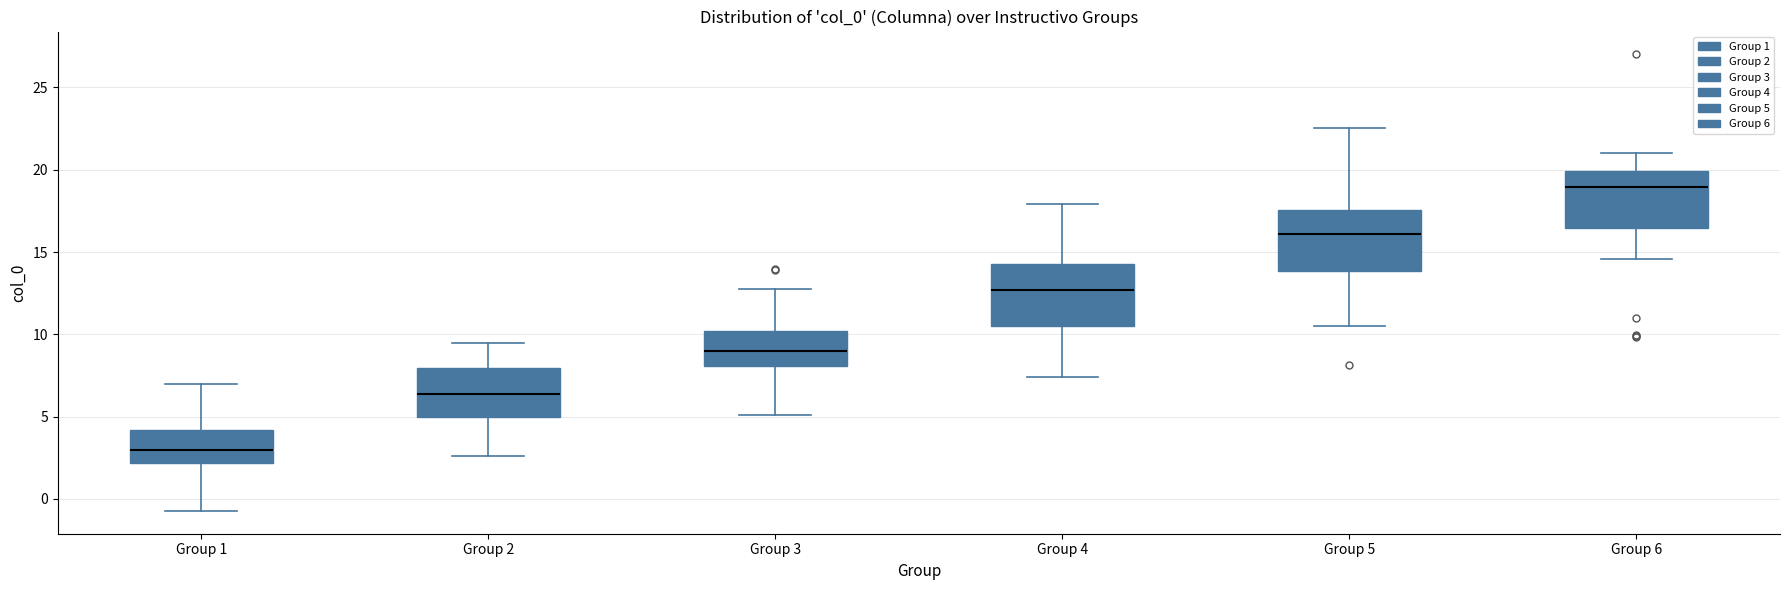

Where does the upper whisker of the box for Group 4 end on the y-axis? The values are not printed on the chart, so give them approximately, as read against the axis.

18.0